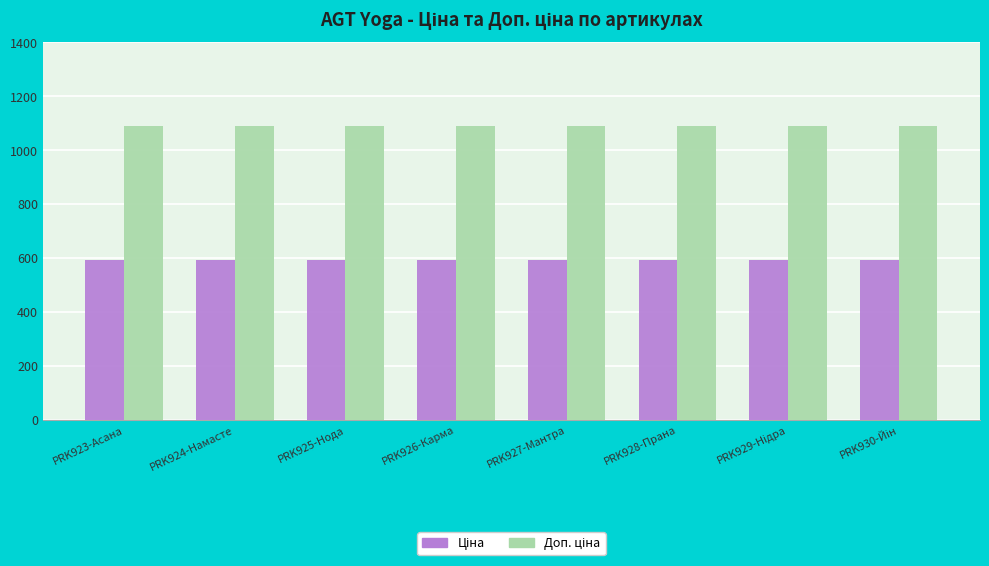

What is the spread (max minus min) of values at PRK928-Прана?

495.0